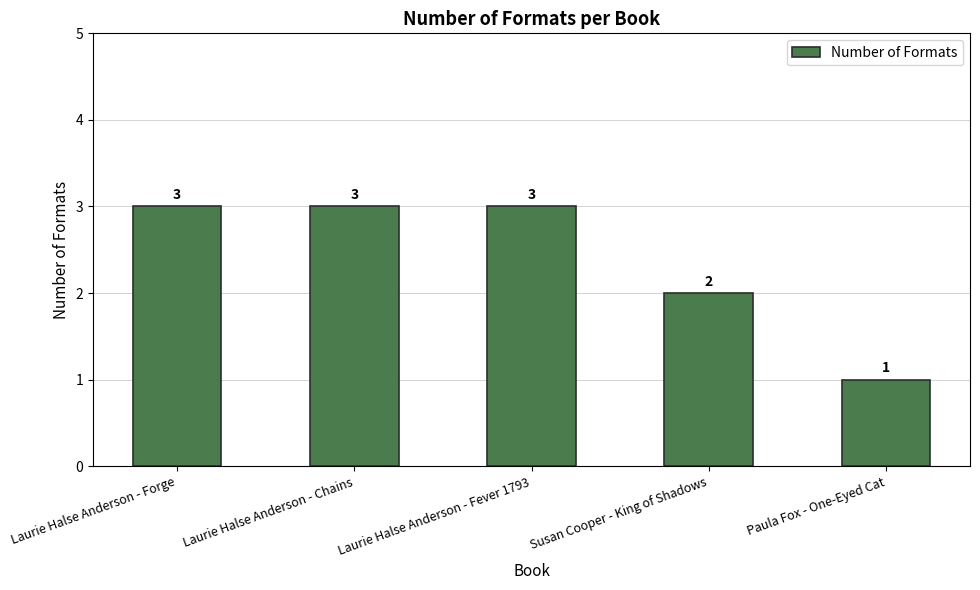

What is the change in value from Laurie Halse Anderson - Forge to Susan Cooper - King of Shadows?

-1